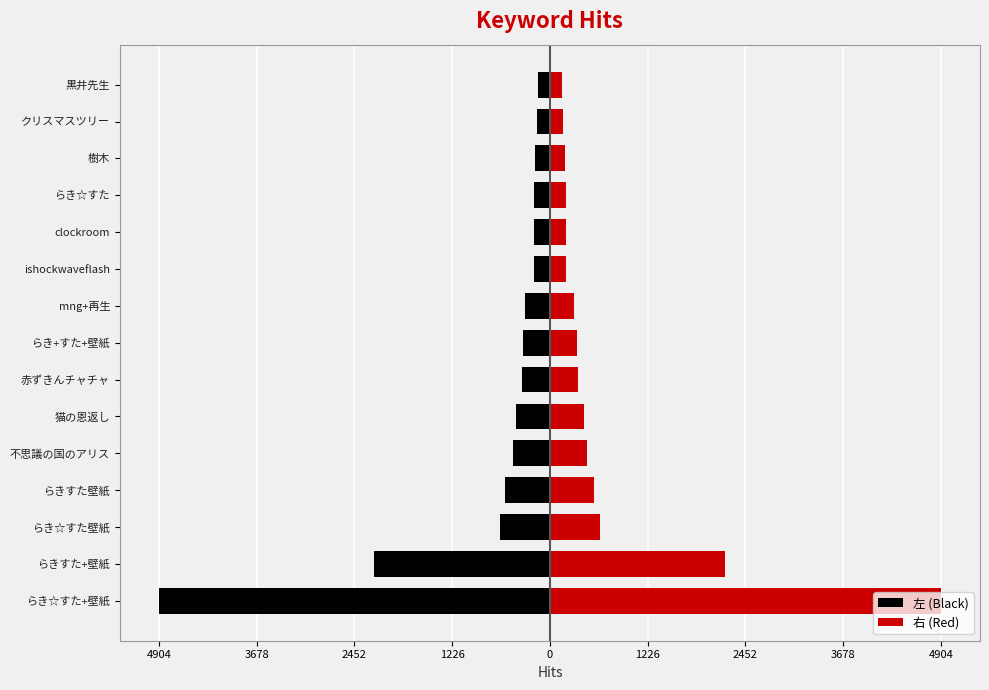

List the series in order of their peak value, lowest first.

左 (Black), 右 (Red)